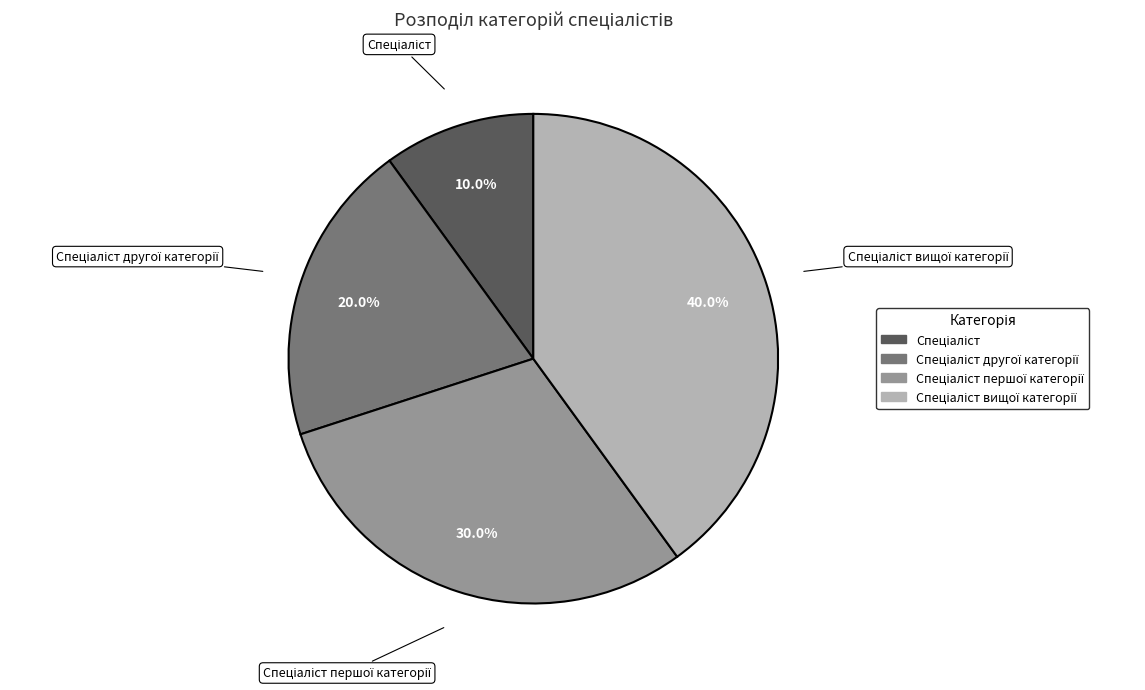

Is there a majority slice in this chart?

No